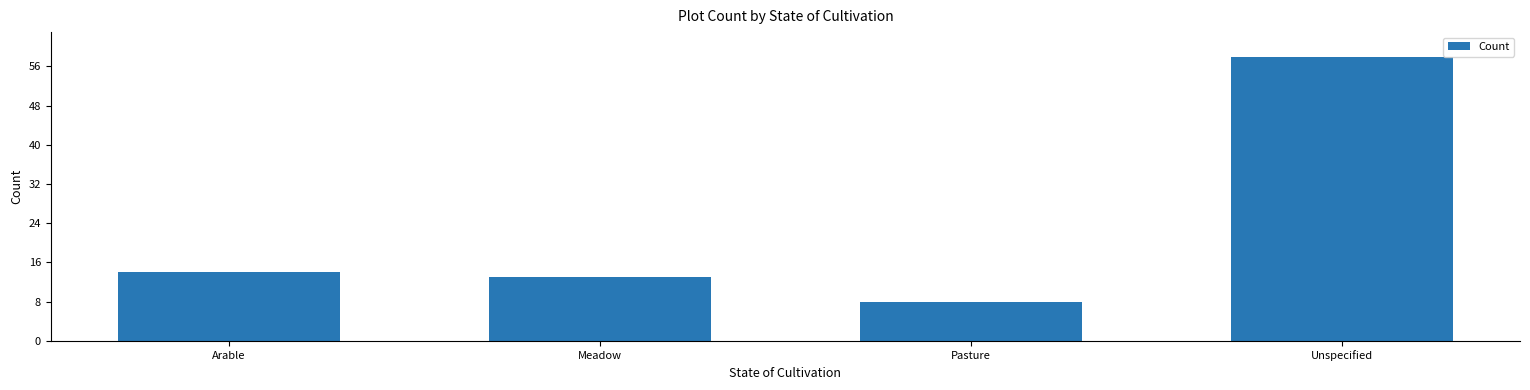

Which has a higher value, Arable or Unspecified?

Unspecified